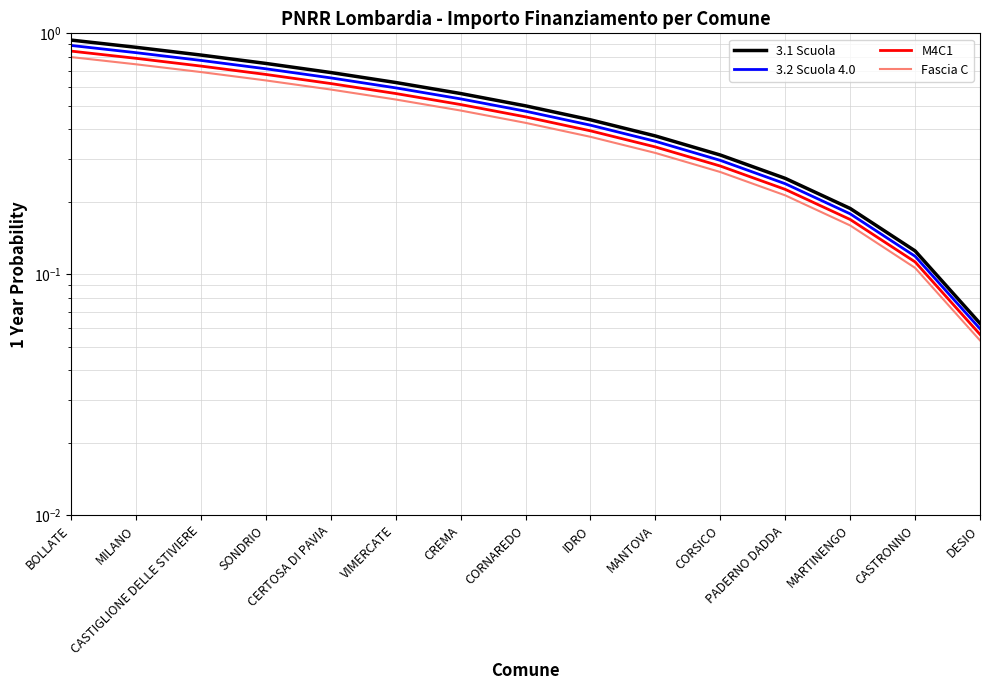

The value of Fascia C at CASTRONNO is 0.1. True or false?

True